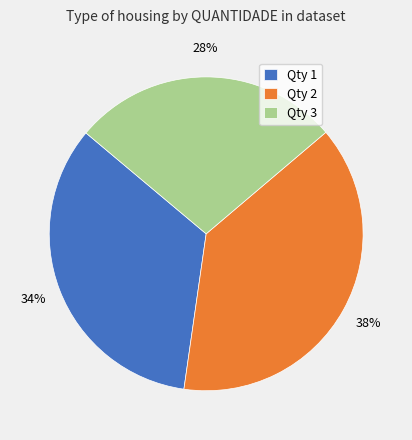

Is it true that Qty 1 is 34% of the pie?

True